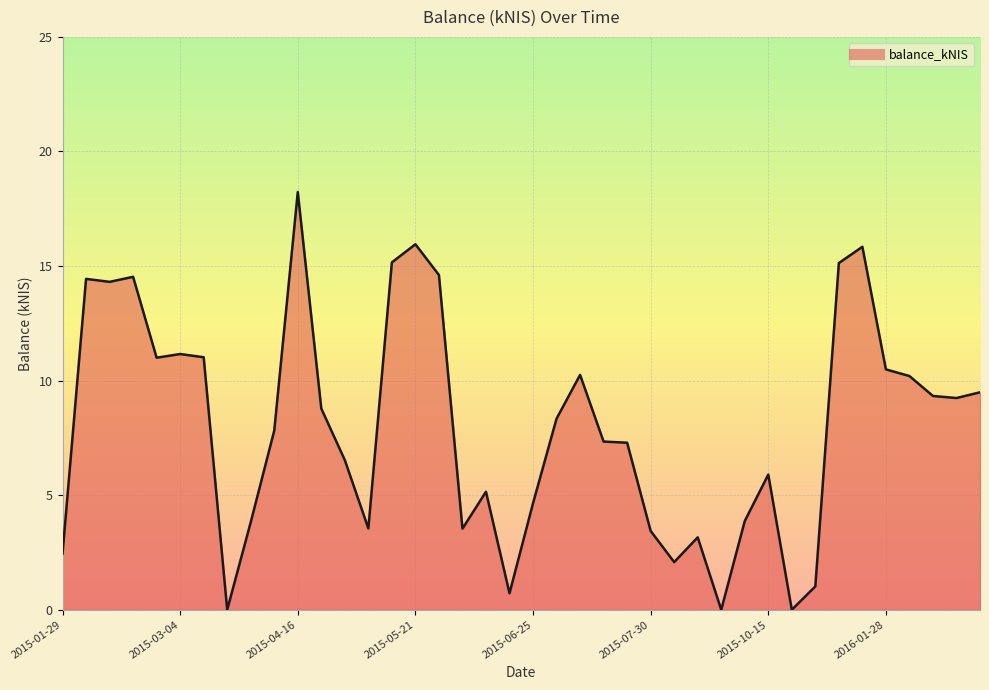

What is the maximum value shown in the chart?

18.2